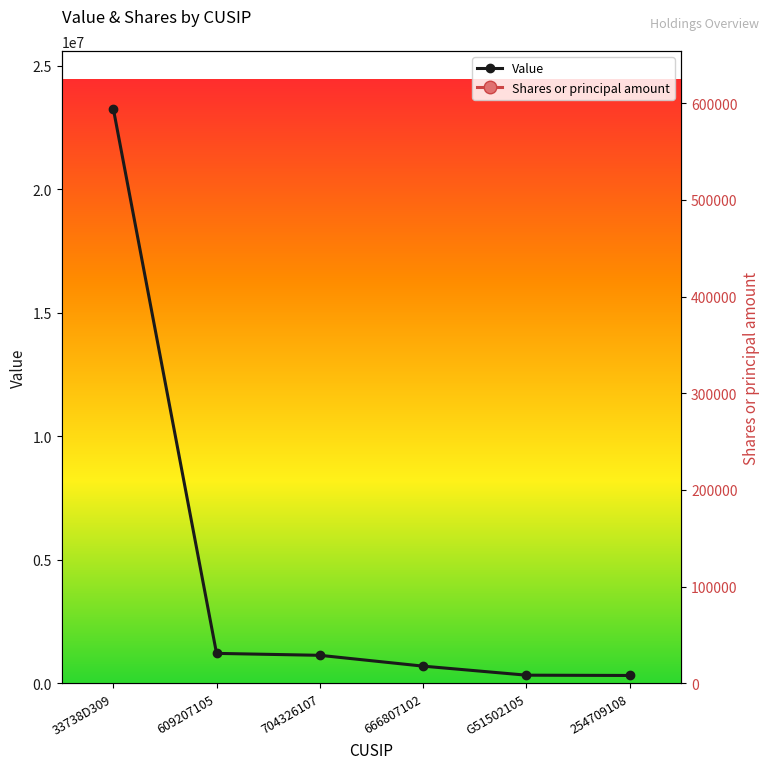

The value of Value at 254709108 is 311000. True or false?

True